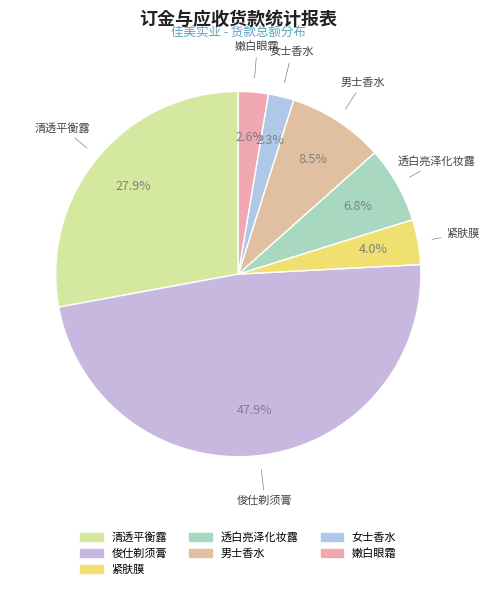

Does 清透平衡露 represent more than half of the total?

No